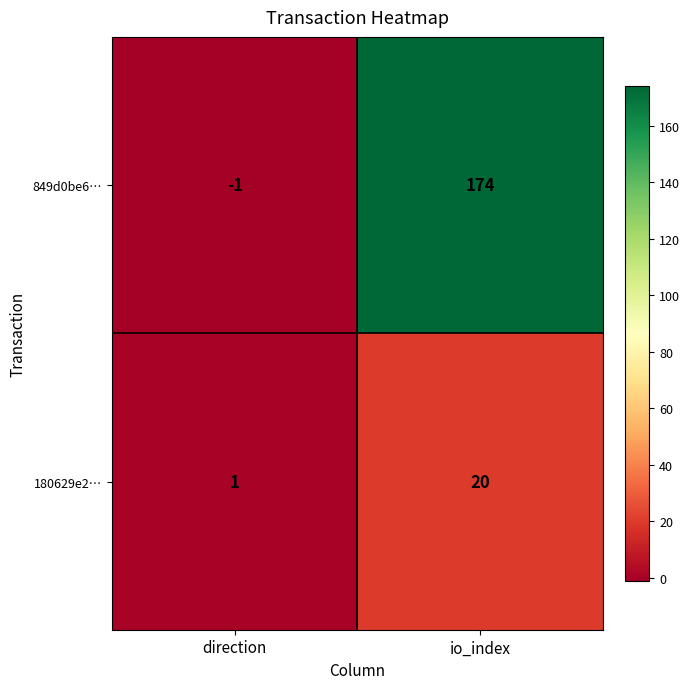

At which category is the sum across all series the highest?

io_index